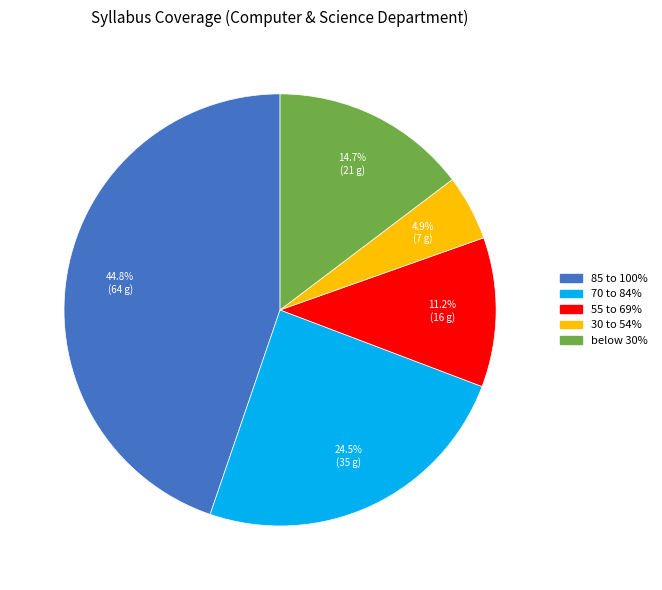

Which category has the smallest portion of the pie?

30 to 54%